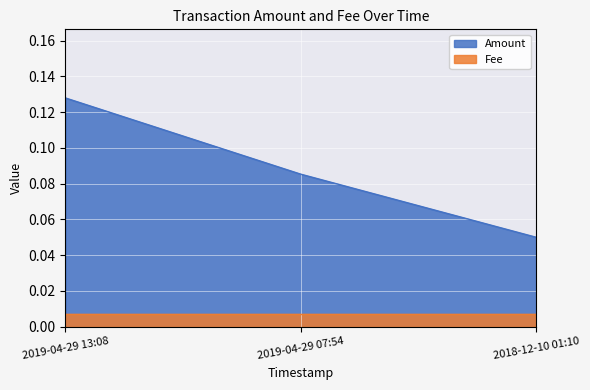

What is the average value?

0.1